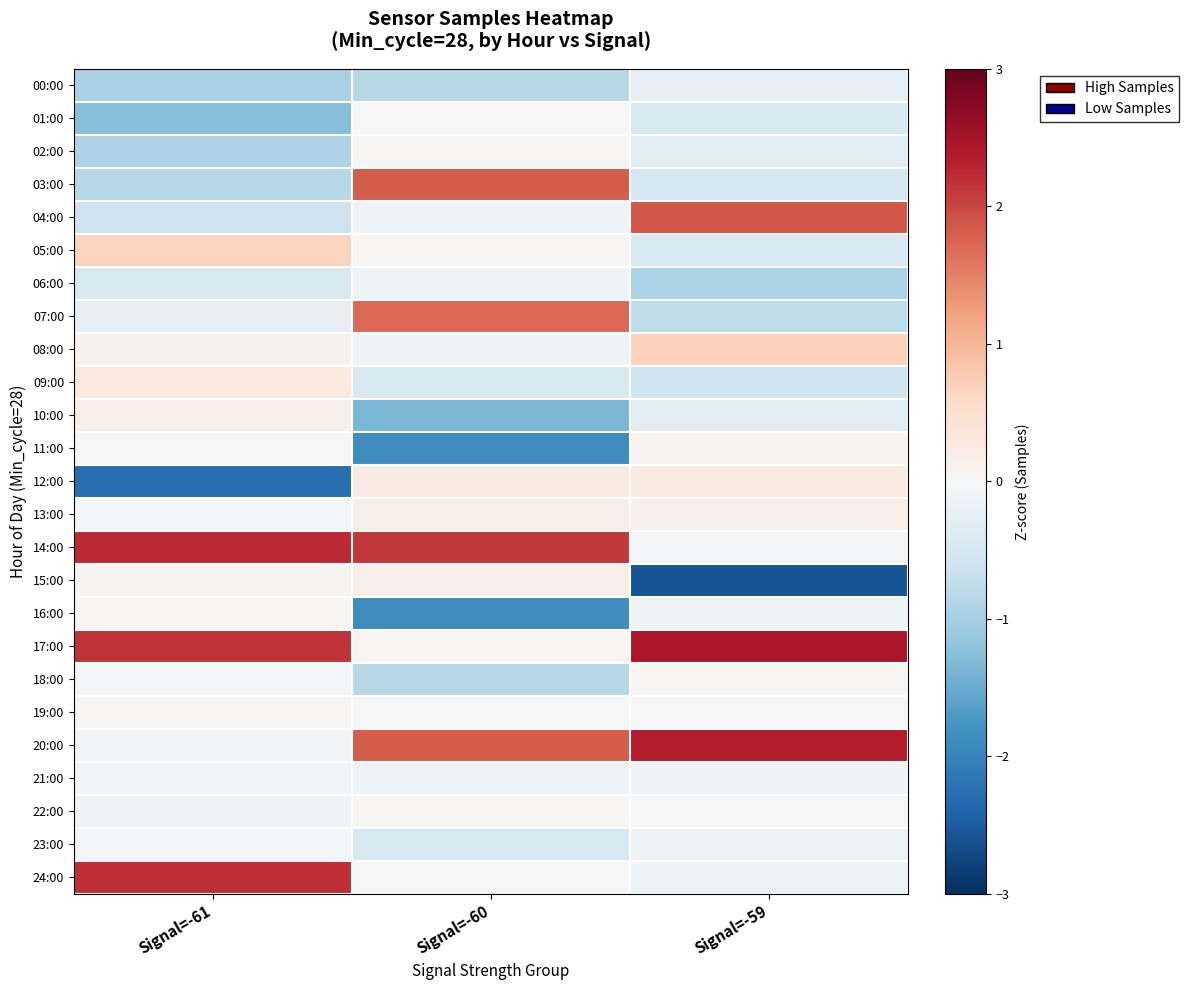

Reading right to left, list all the values displayed in this chart.

00:00: Signal=-59=-0.3	Signal=-60=-0.8	Signal=-61=-1.0
01:00: Signal=-59=-0.5	Signal=-60=-0.0	Signal=-61=-1.3
02:00: Signal=-59=-0.3	Signal=-60=0.0	Signal=-61=-0.9
03:00: Signal=-59=-0.5	Signal=-60=1.8	Signal=-61=-0.8
04:00: Signal=-59=1.9	Signal=-60=-0.1	Signal=-61=-0.6
05:00: Signal=-59=-0.5	Signal=-60=0.0	Signal=-61=0.7
06:00: Signal=-59=-1.0	Signal=-60=-0.1	Signal=-61=-0.5
07:00: Signal=-59=-0.8	Signal=-60=1.7	Signal=-61=-0.3
08:00: Signal=-59=0.7	Signal=-60=-0.1	Signal=-61=0.1
09:00: Signal=-59=-0.6	Signal=-60=-0.5	Signal=-61=0.3
10:00: Signal=-59=-0.3	Signal=-60=-1.4	Signal=-61=0.2
11:00: Signal=-59=0.1	Signal=-60=-1.9	Signal=-61=-0.0
12:00: Signal=-59=0.3	Signal=-60=0.2	Signal=-61=-2.3
13:00: Signal=-59=0.2	Signal=-60=0.2	Signal=-61=-0.1
14:00: Signal=-59=-0.1	Signal=-60=2.1	Signal=-61=2.2
15:00: Signal=-59=-2.6	Signal=-60=0.2	Signal=-61=0.1
16:00: Signal=-59=-0.1	Signal=-60=-1.9	Signal=-61=0.1
17:00: Signal=-59=2.4	Signal=-60=0.0	Signal=-61=2.2
18:00: Signal=-59=0.0	Signal=-60=-0.8	Signal=-61=-0.0
19:00: Signal=-59=0.0	Signal=-60=-0.0	Signal=-61=0.0
20:00: Signal=-59=2.4	Signal=-60=1.8	Signal=-61=-0.1
21:00: Signal=-59=-0.1	Signal=-60=-0.1	Signal=-61=-0.1
22:00: Signal=-59=-0.0	Signal=-60=0.0	Signal=-61=-0.1
23:00: Signal=-59=-0.1	Signal=-60=-0.5	Signal=-61=-0.0
24:00: Signal=-59=-0.2	Signal=-60=-0.0	Signal=-61=2.2